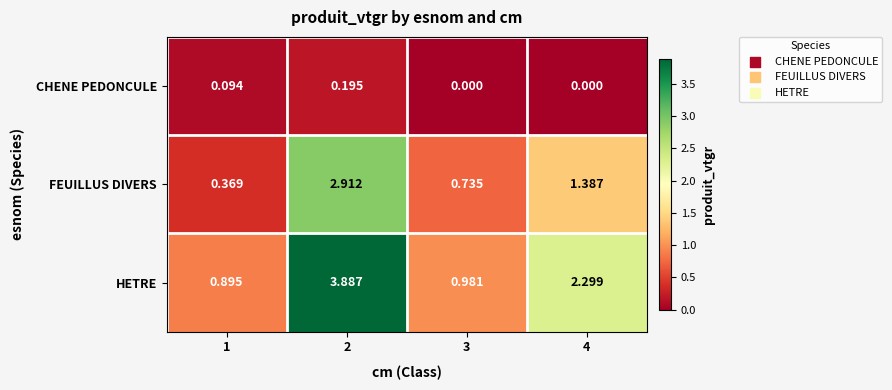

Between 1 and 2, which series saw the biggest shift?

HETRE